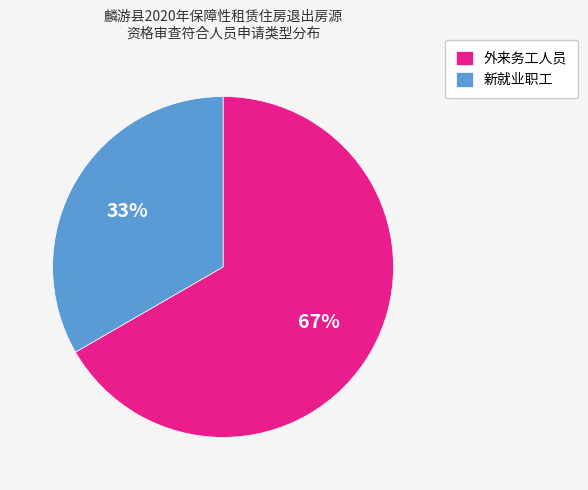

Which has a higher value, 新就业职工 or 外来务工人员?

外来务工人员